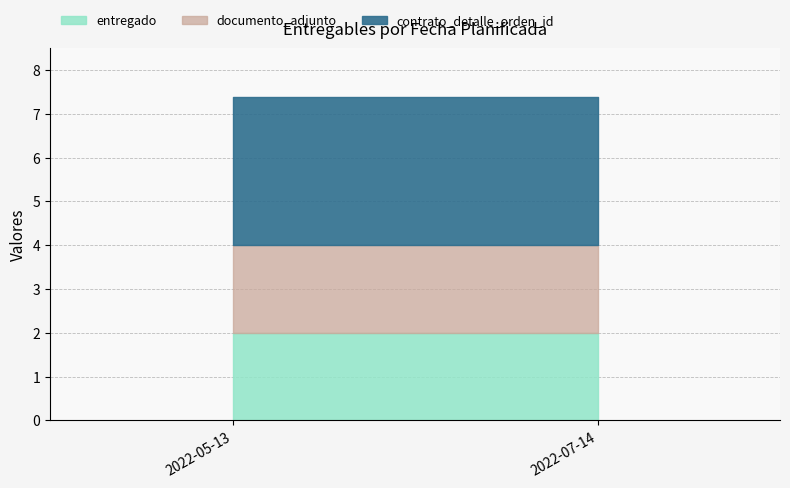

Where is entregado nearest to the value 1?

2022-05-13